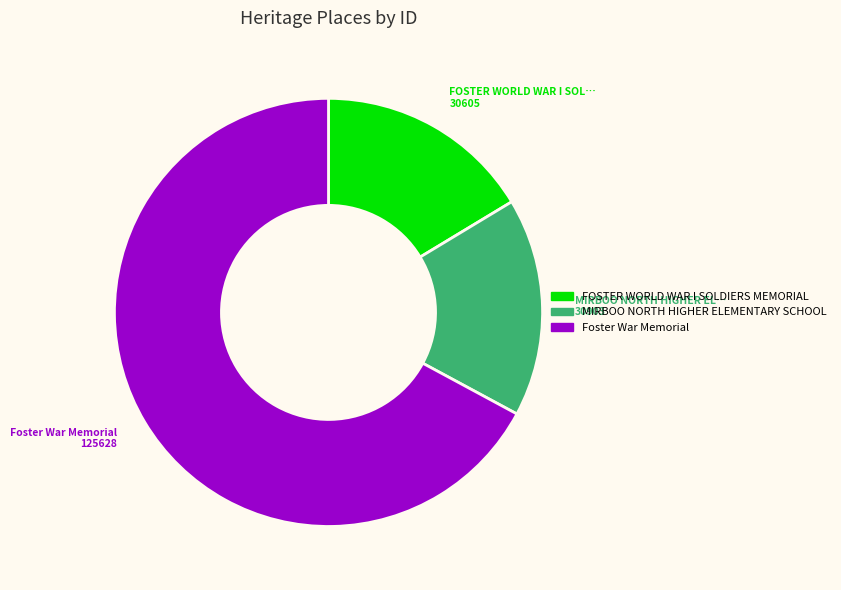

Is the sum of Foster War Memorial and MIRBOO NORTH HIGHER ELEMENTARY SCHOOL greater than half?

Yes